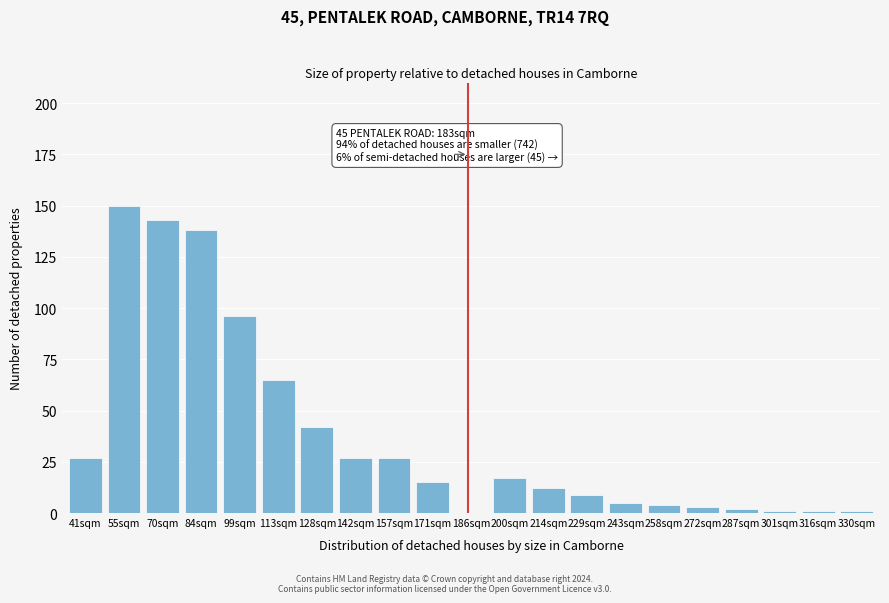

Reading left to right, list all the values displayed in this chart.

41sqm=27	55sqm=150	70sqm=143	84sqm=138	99sqm=96	113sqm=65	128sqm=42	142sqm=27	157sqm=27	171sqm=15	200sqm=17	214sqm=12	229sqm=9	243sqm=5	258sqm=4	272sqm=3	287sqm=2	301sqm=1	316sqm=1	330sqm=1